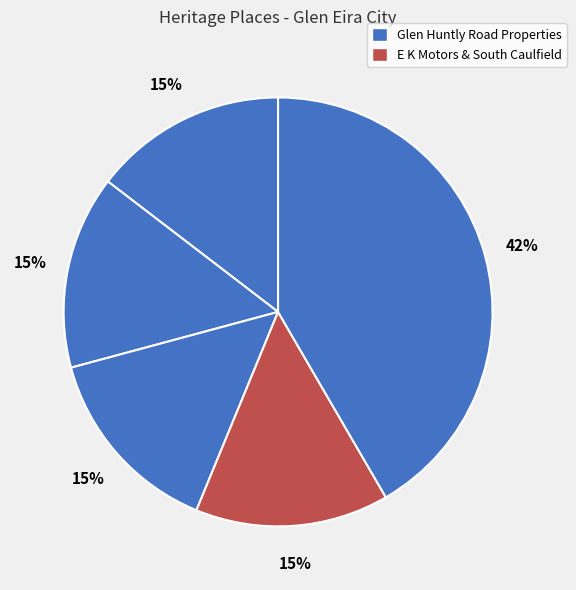

Count the number of slices in the pie.

5